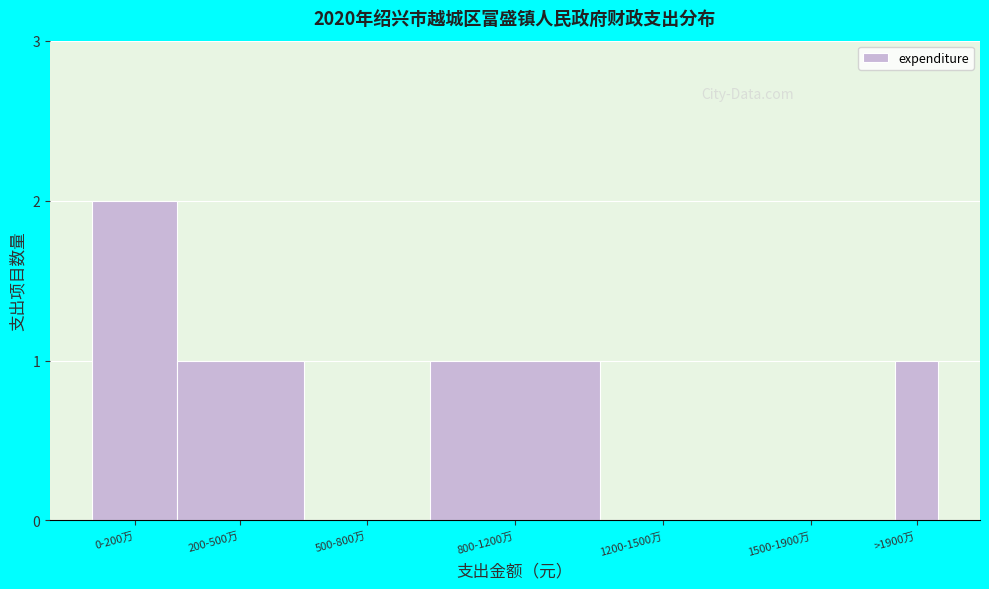

Reading left to right, extract all data points from this chart.

0-200万=2	200-500万=1	500-800万=0	800-1200万=1	1200-1500万=0	1500-1900万=0	>1900万=1